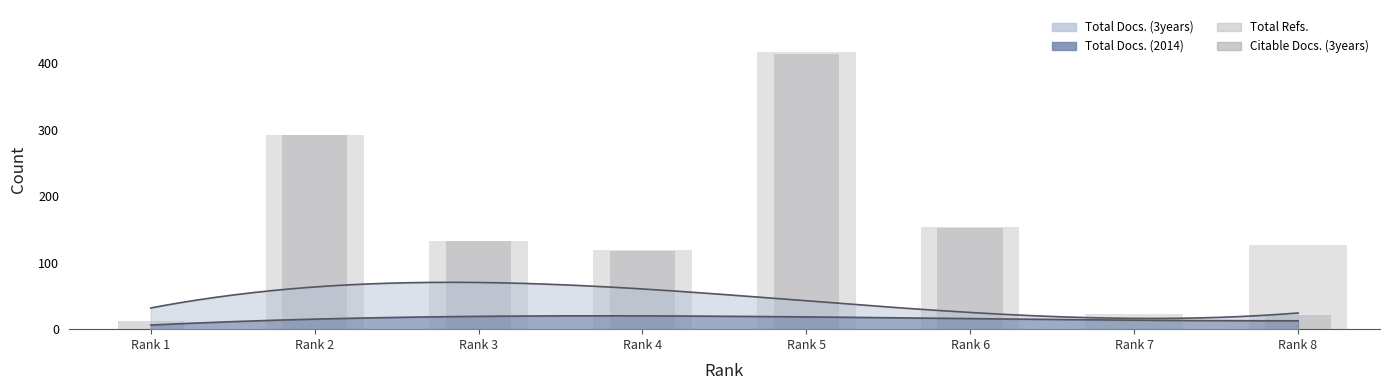

Between Rank 5 and Rank 8, which series saw the biggest shift?

Citable Docs. (3years)